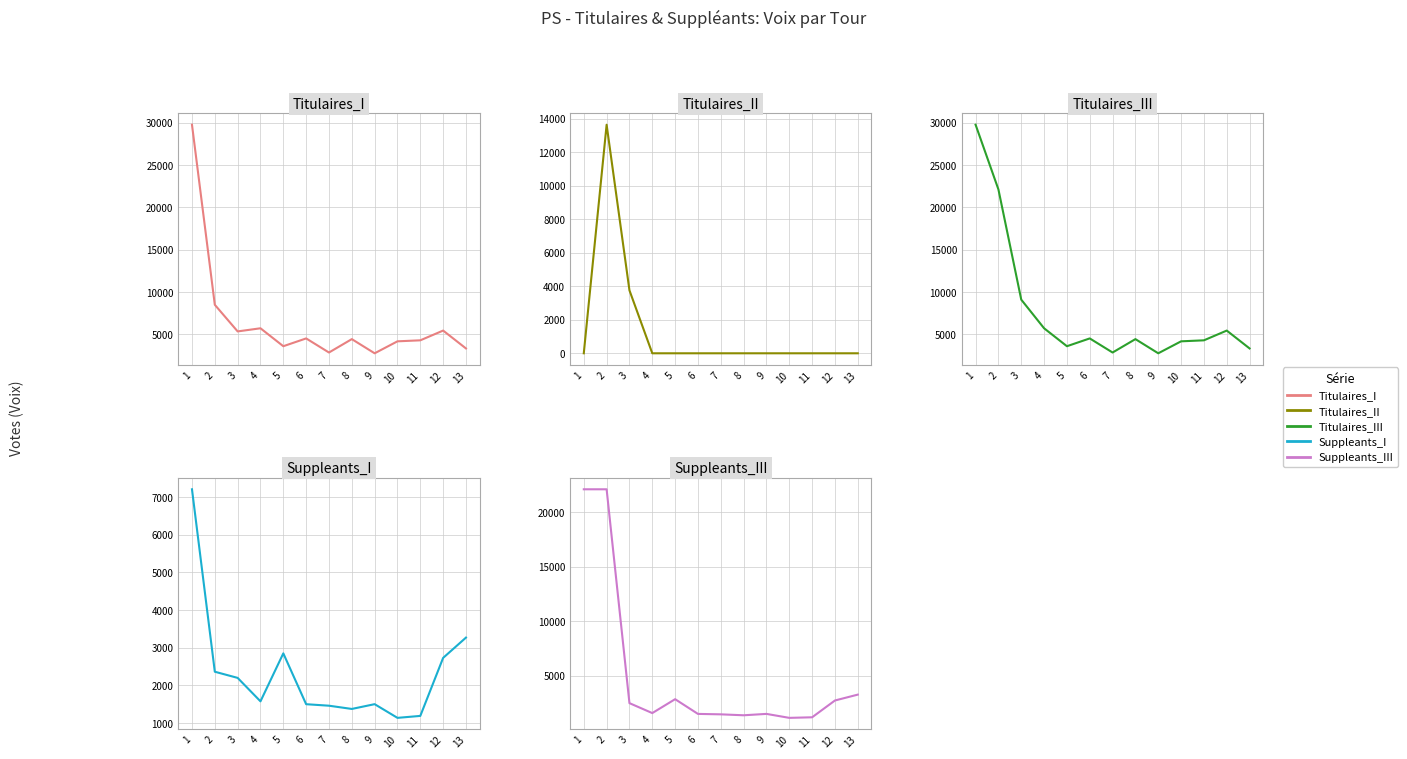

True or false: Titulaires_III has a value of 2826 at 7.

True